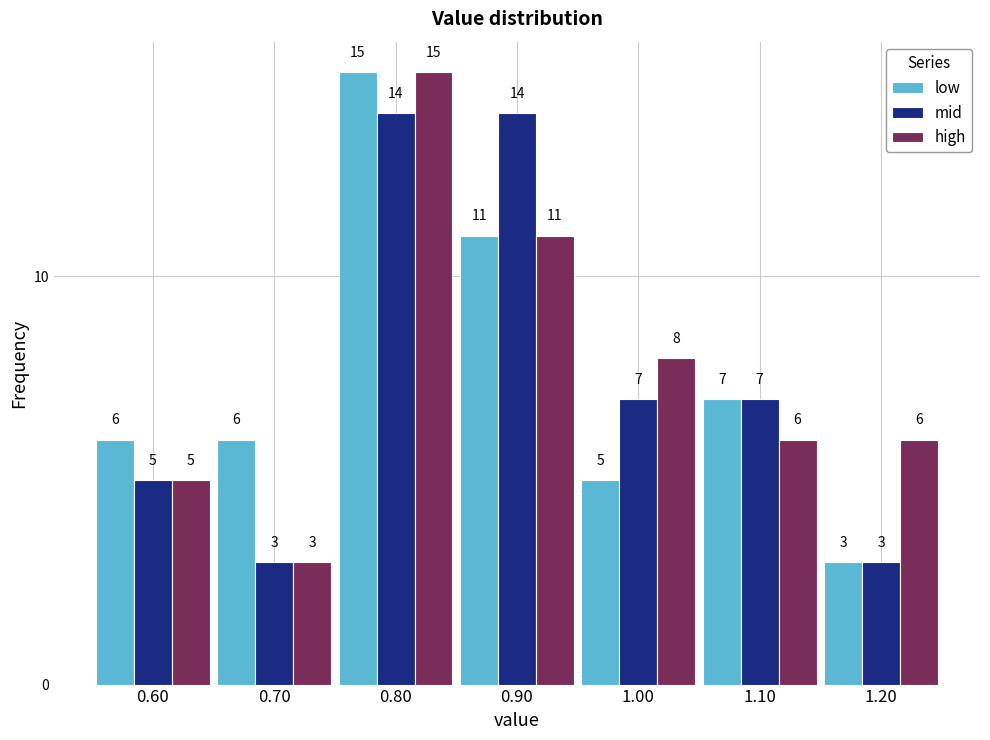

Reading left to right, list every range on the x-axis with the height of the bar of each series over it.

0.55 to 0.65: low=6	mid=5	high=5
0.65 to 0.75: low=6	mid=3	high=3
0.75 to 0.85: low=15	mid=14	high=15
0.85 to 0.95: low=11	mid=14	high=11
0.95 to 1.05: low=5	mid=7	high=8
1.05 to 1.15: low=7	mid=7	high=6
1.15 to 1.25: low=3	mid=3	high=6